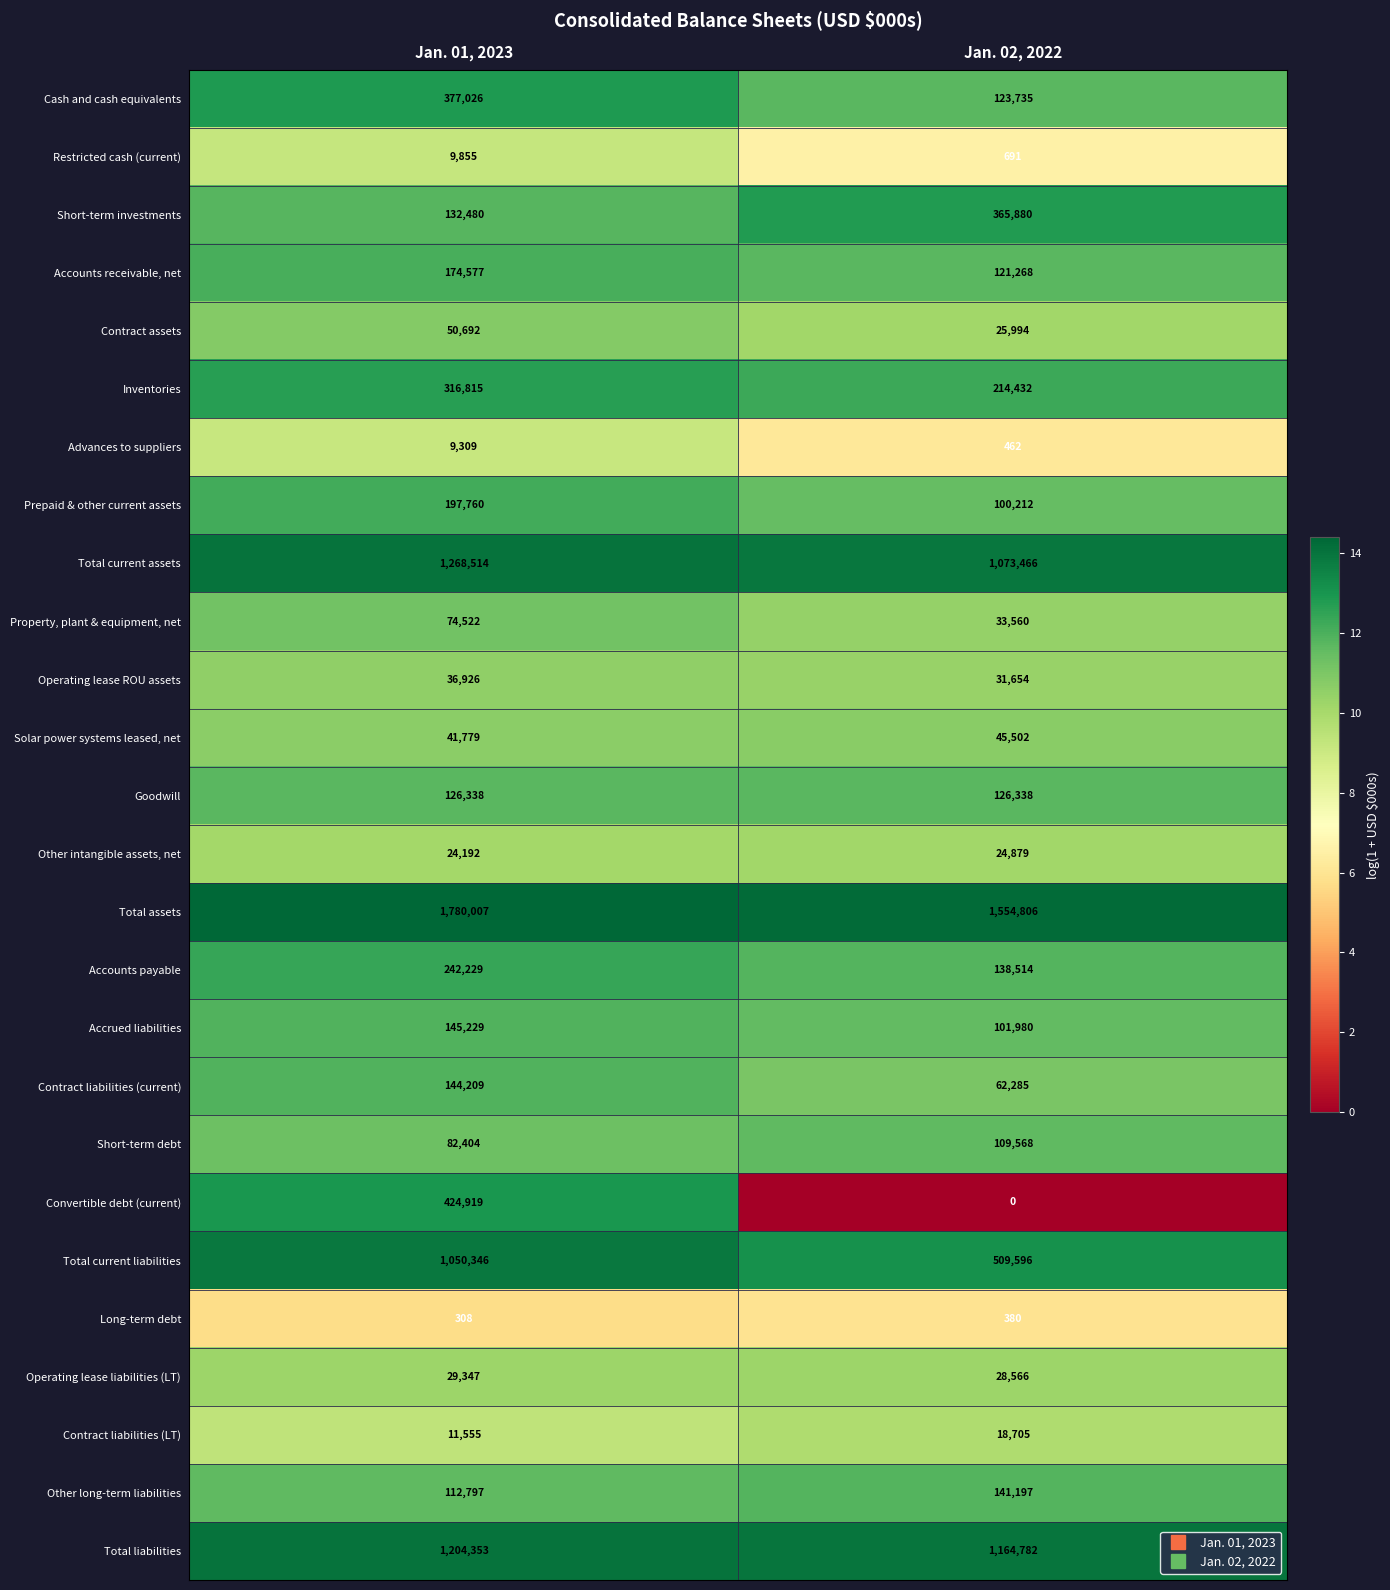

What is the highest value of the Short-term investments series?

365880